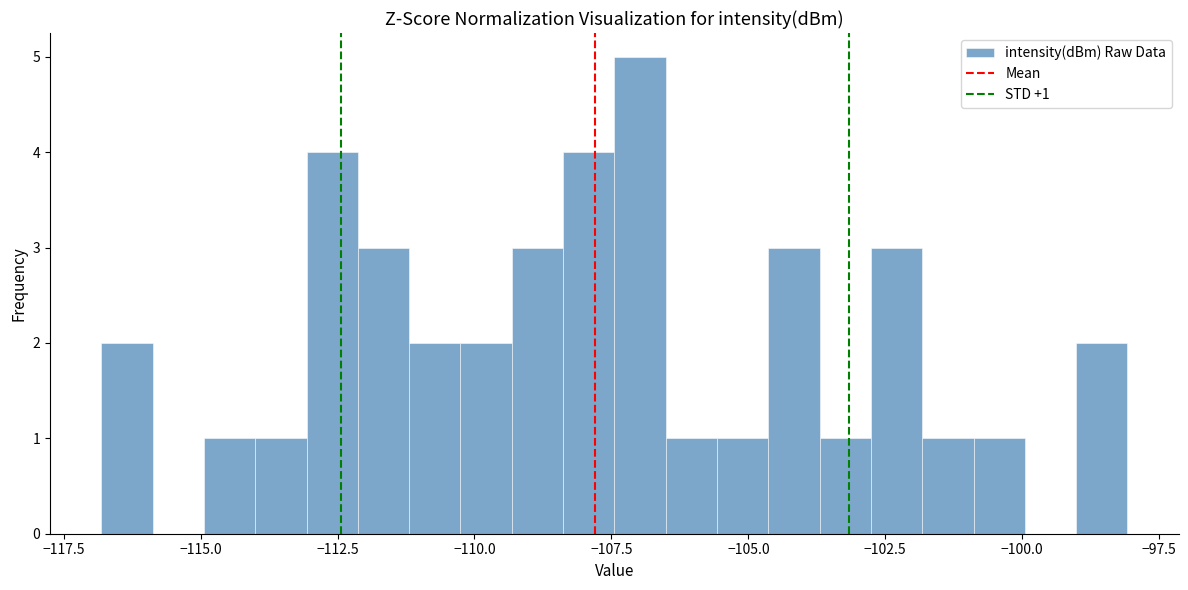

Around what value on the x-axis is the tallest bar? Give the approximate position of its centre, as read against the axis.

-107.0